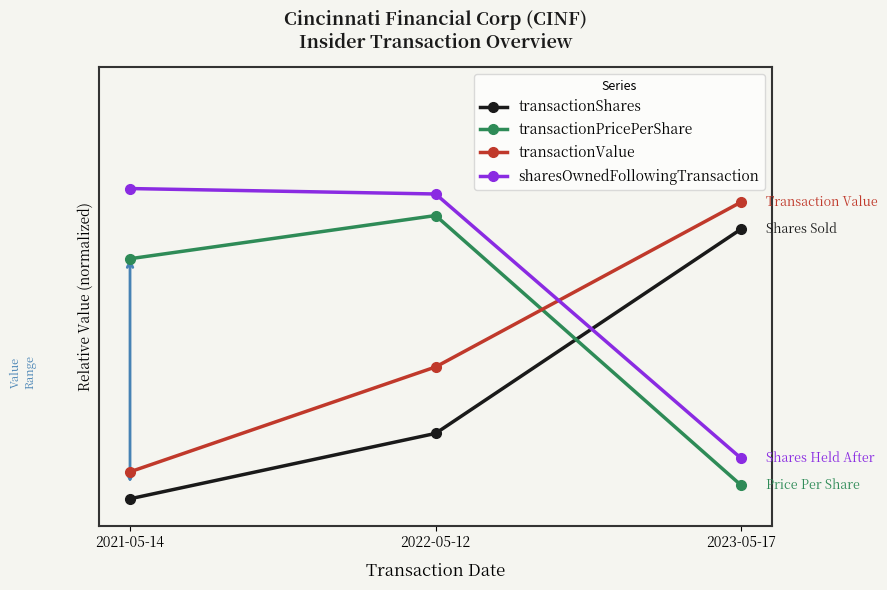

Reading left to right, list all the values displayed in this chart.

transactionShares: 0.0	0.2	1.0
transactionPricePerShare: 0.9	1.1	0.1
transactionValue: 0.1	0.5	1.1
sharesOwnedFollowingTransaction: 1.1	1.1	0.2